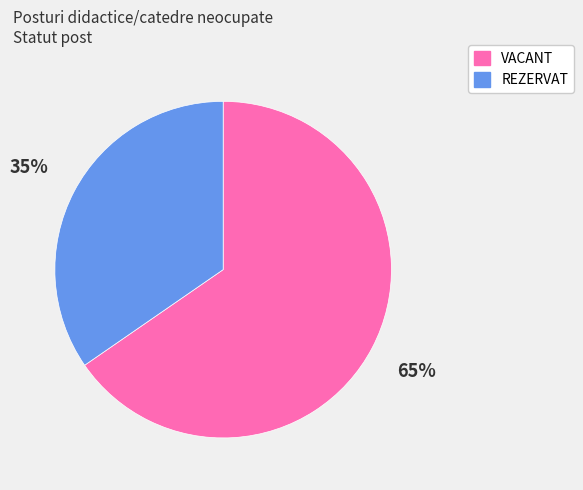

What is the largest slice in the pie chart?

VACANT